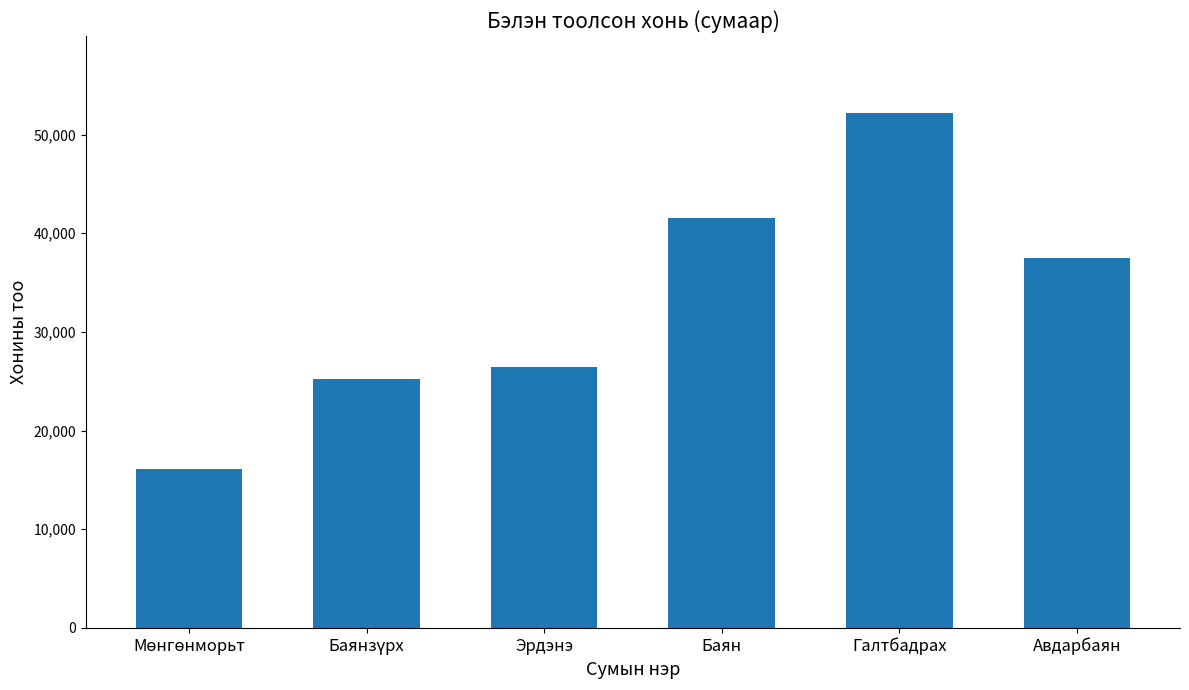

Are the bars horizontal?

No